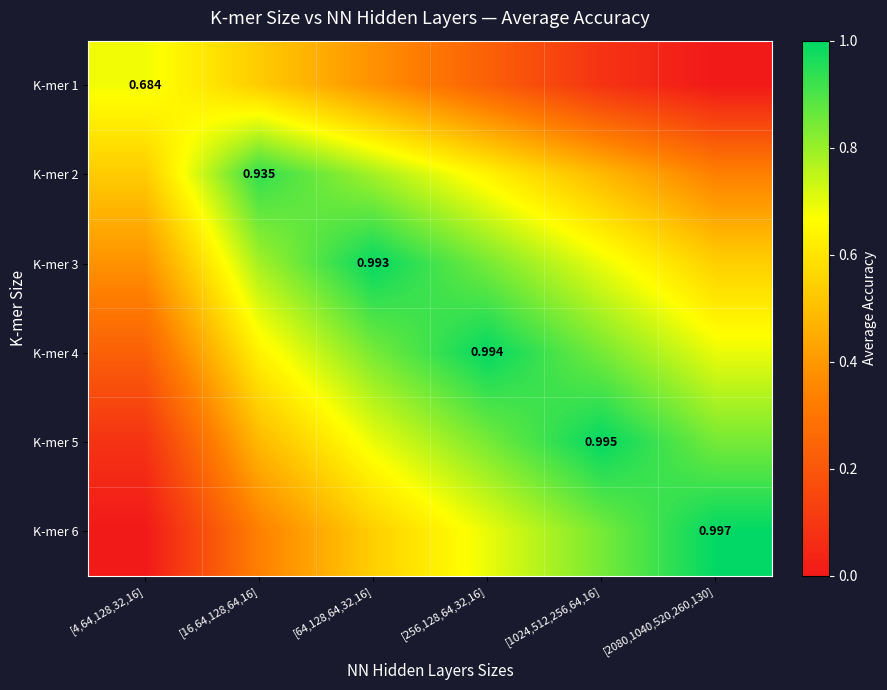

Is the value of K-mer 5 at [256,128,64,32,16] greater than the value of K-mer 1 at [16,64,128,64,16]?

Yes